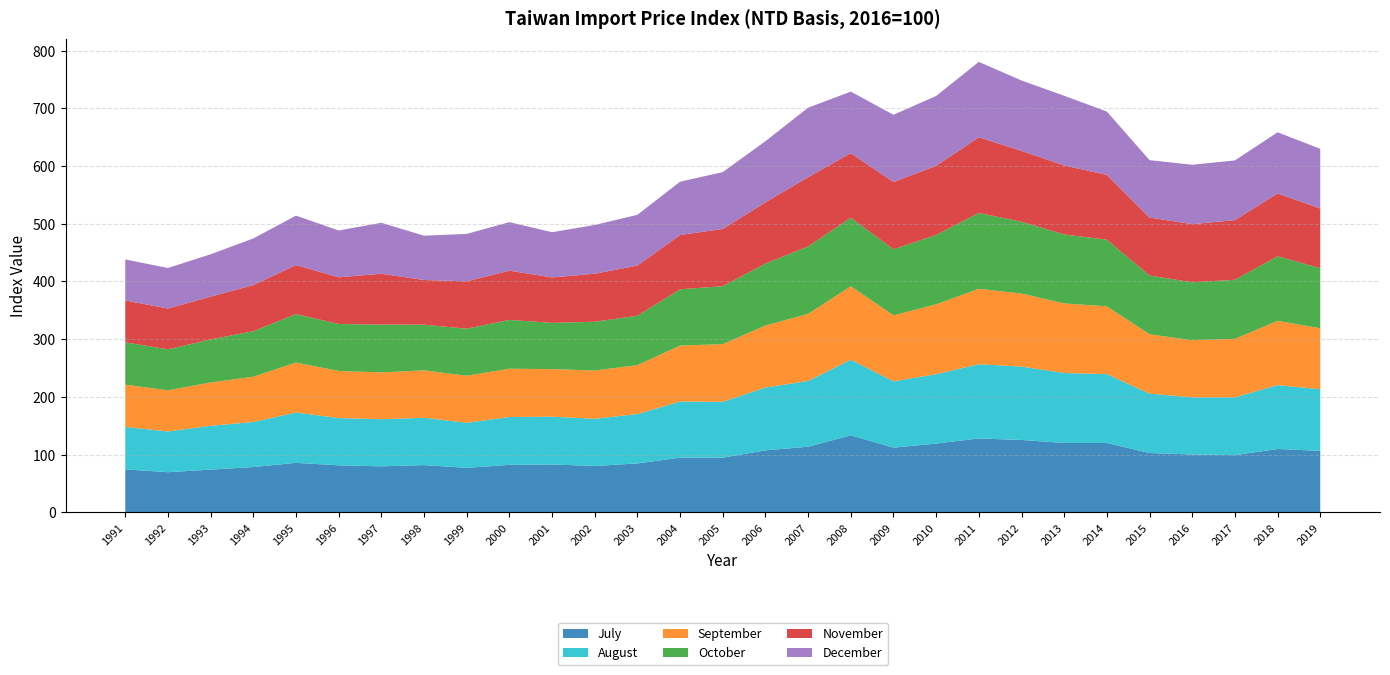

Reading left to right, list all the values displayed in this chart.

July: 74.6	69.6	74.2	78.6	85.9	81.6	79.8	82.0	77.2	82.4	83.0	80.5	84.9	94.9	94.8	107.5	113.8	133.5	112.2	119.3	128.2	125.5	120.3	120.3	102.8	100.4	99.2	109.9	106.6
August: 73.4	70.6	75.9	78.1	87.2	81.8	81.6	81.9	78.0	82.8	82.8	81.8	85.5	97.2	96.9	108.8	113.9	130.9	114.9	120.1	128.5	127.1	121.2	119.2	102.8	99.1	100.0	110.6	106.8
September: 73.2	71.2	75.0	78.3	86.5	81.6	81.1	82.2	81.5	83.7	82.3	83.6	84.7	96.9	99.8	107.4	116.2	127.3	114.3	121.0	130.7	126.5	120.5	117.4	102.9	98.8	101.4	111.3	105.7
October: 73.3	71.0	74.5	78.8	84.0	81.3	82.9	79.1	81.4	84.5	80.1	84.4	85.6	97.4	100.3	107.3	116.8	118.7	114.3	120.1	131.4	124.3	119.4	115.5	101.7	100.3	102.3	111.9	103.9
November: 72.5	70.5	74.1	79.9	84.9	80.8	88.0	77.5	82.0	85.3	78.7	83.2	86.8	94.1	99.1	106.1	120.0	111.8	116.5	119.8	131.0	122.8	119.5	112.2	100.4	100.8	103.2	108.7	103.4
December: 71.0	70.3	73.3	80.8	85.6	81.1	88.2	76.7	82.2	84.0	78.3	84.5	87.9	92.3	98.5	105.9	120.3	106.7	116.5	120.9	130.6	121.8	120.7	109.7	99.5	102.8	103.5	105.9	103.3